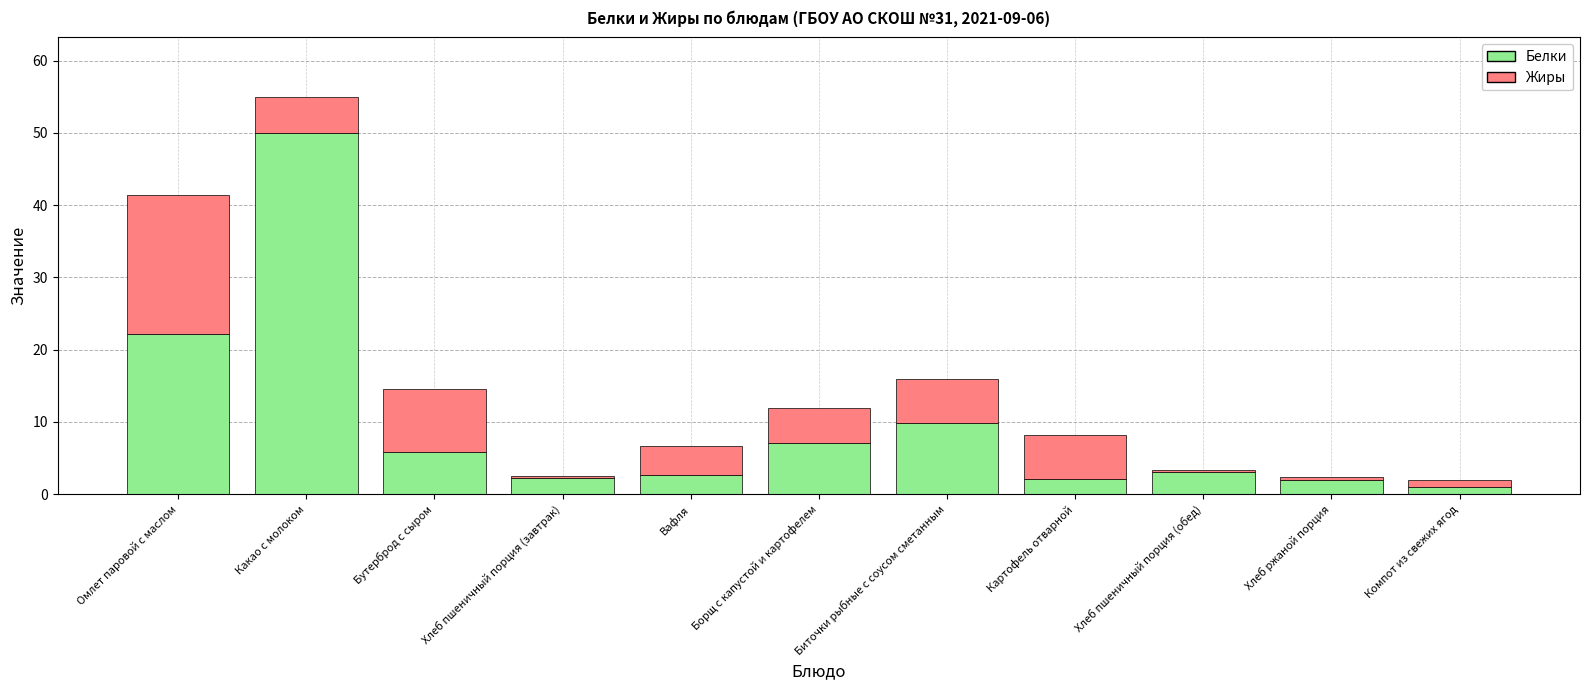

What is the highest value of the Белки series?

50.0